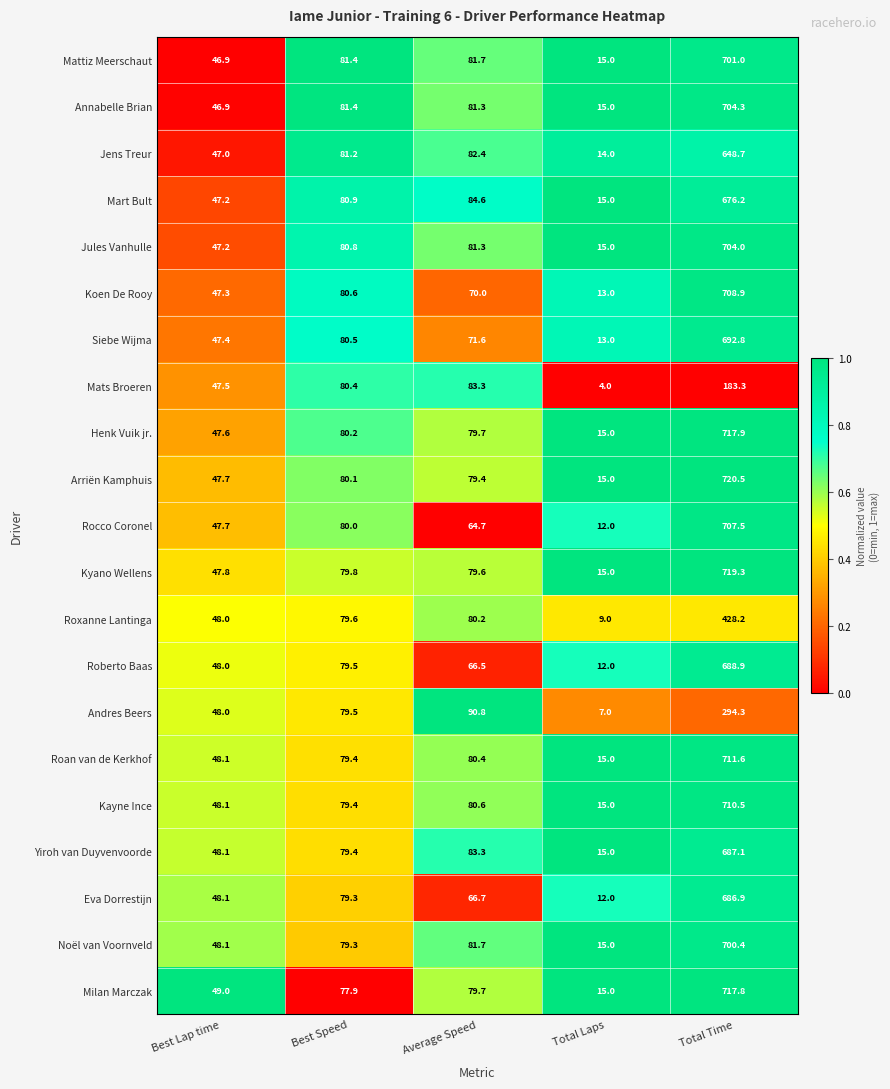

What is the maximum value for Kyano Wellens?

719.3